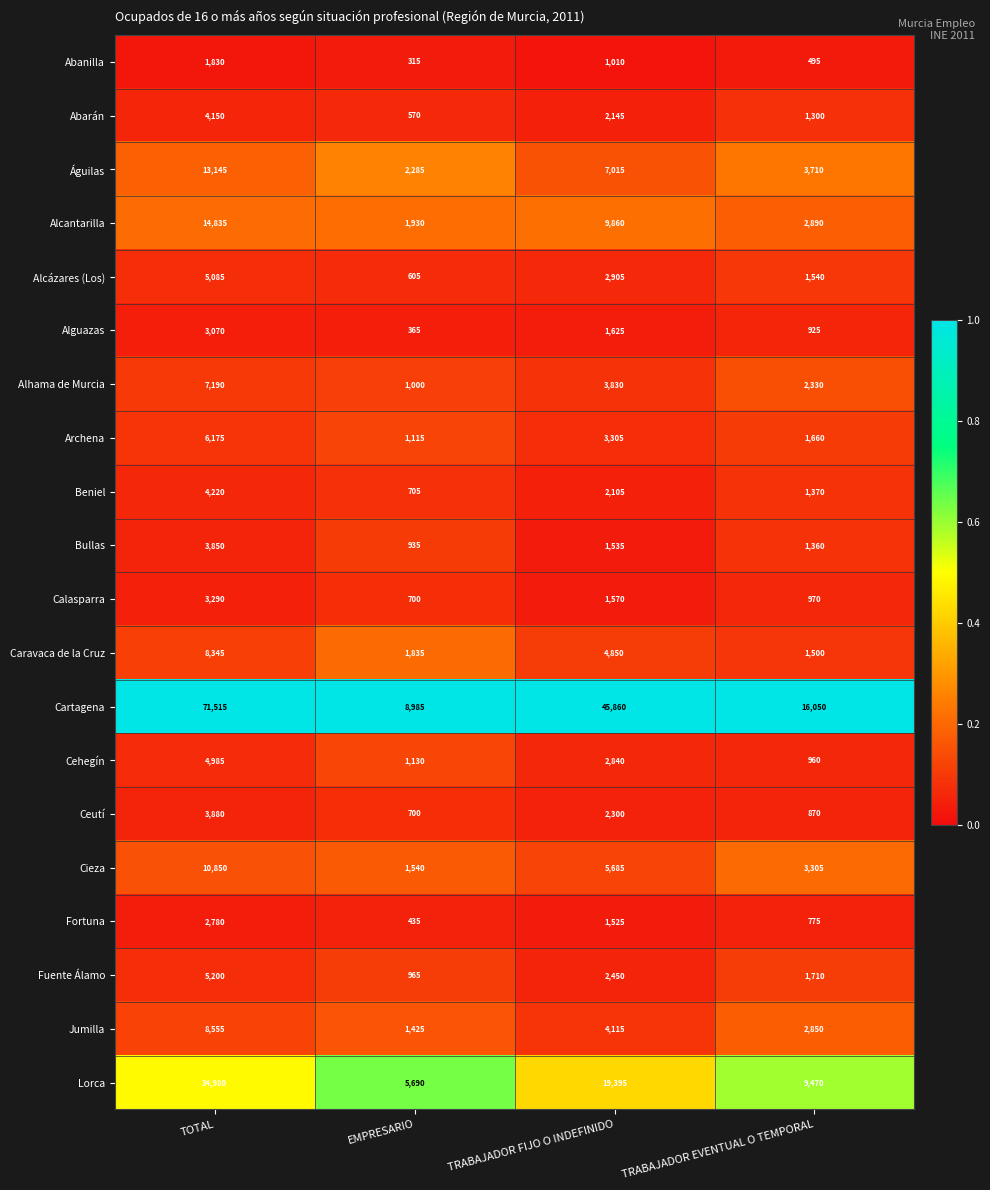

The value of Jumilla at TRABAJADOR FIJO O INDEFINIDO is 6565. True or false?

False